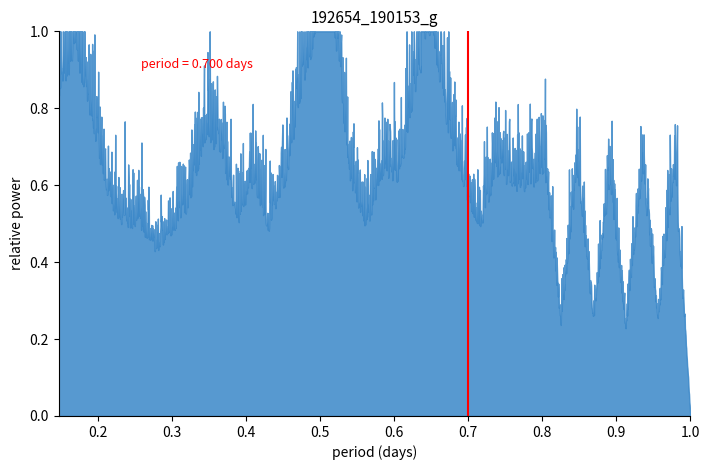

At which category does the chart reach its peak across all series?

0.7